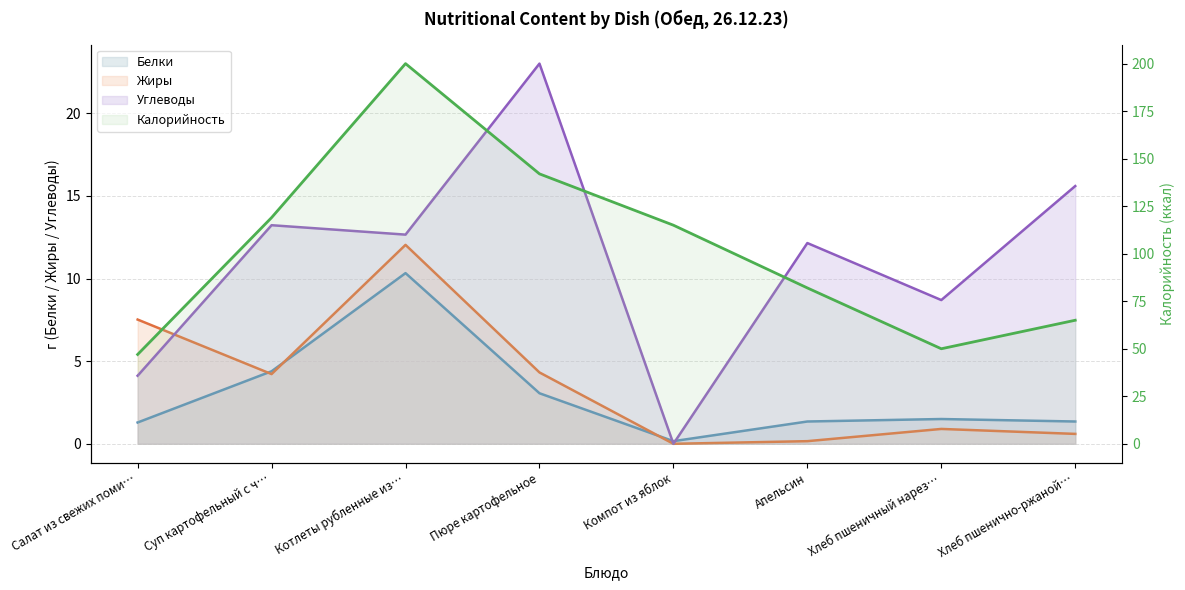

What position from the left is Пюре картофельное?

4